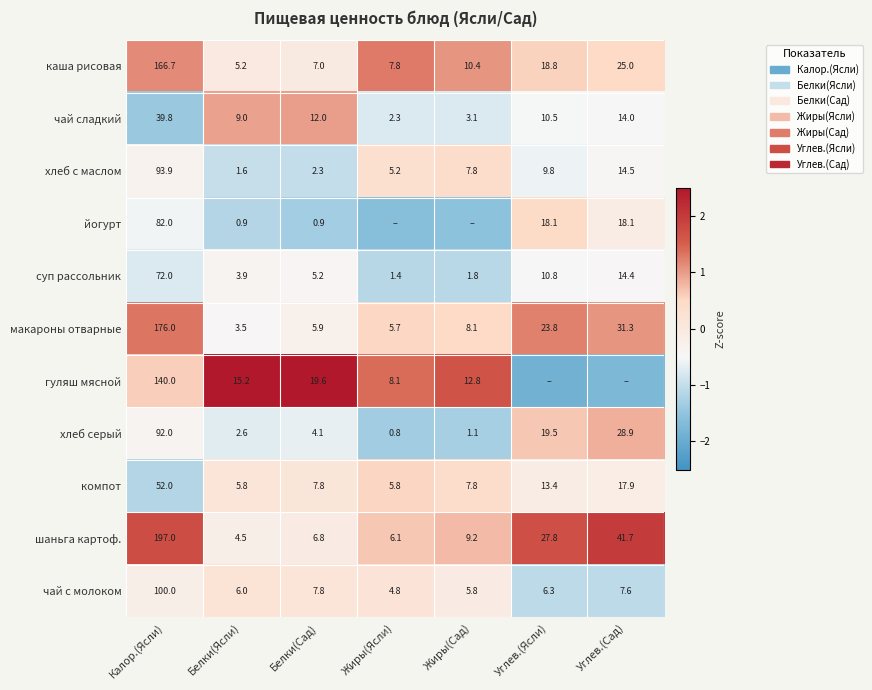

The чай с молоком series shows -0.1 at Жиры(Сад). True or false?

False